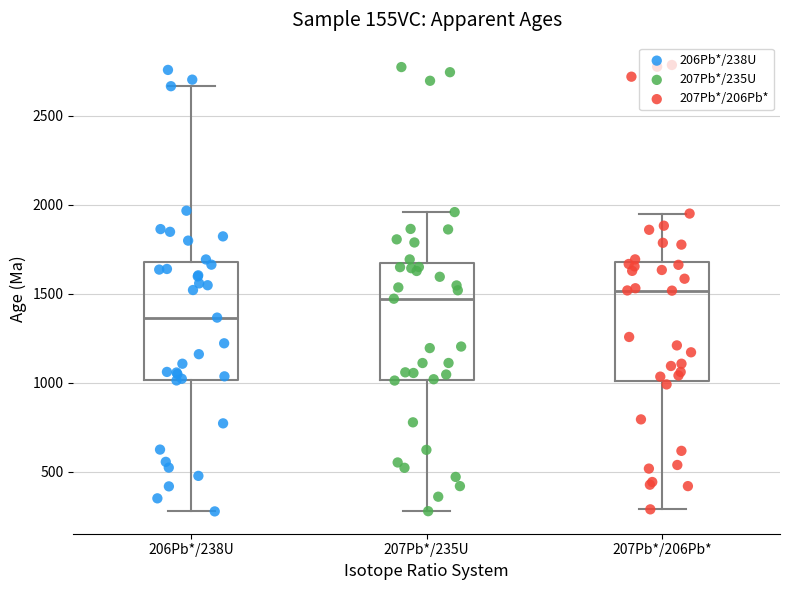

Where does the lower whisker of the box for 206Pb*/238U end on the y-axis? The values are not printed on the chart, so give them approximately, as read against the axis.

300